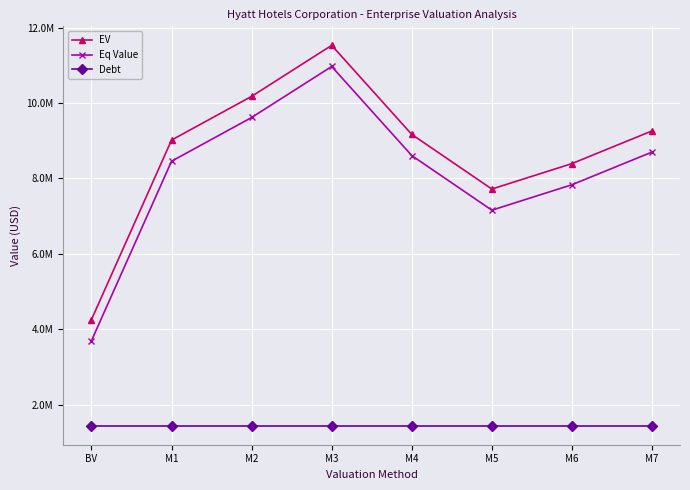

The Debt series shows 866803.6 at M3. True or false?

False